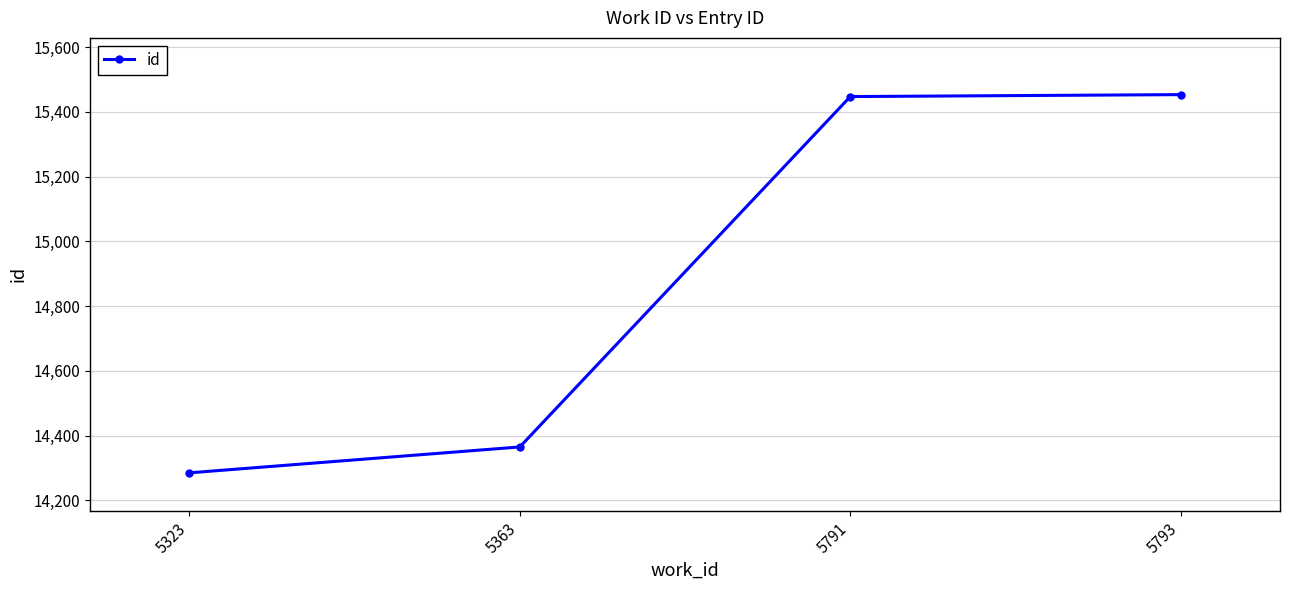

The value at 5323 is 14285. True or false?

True